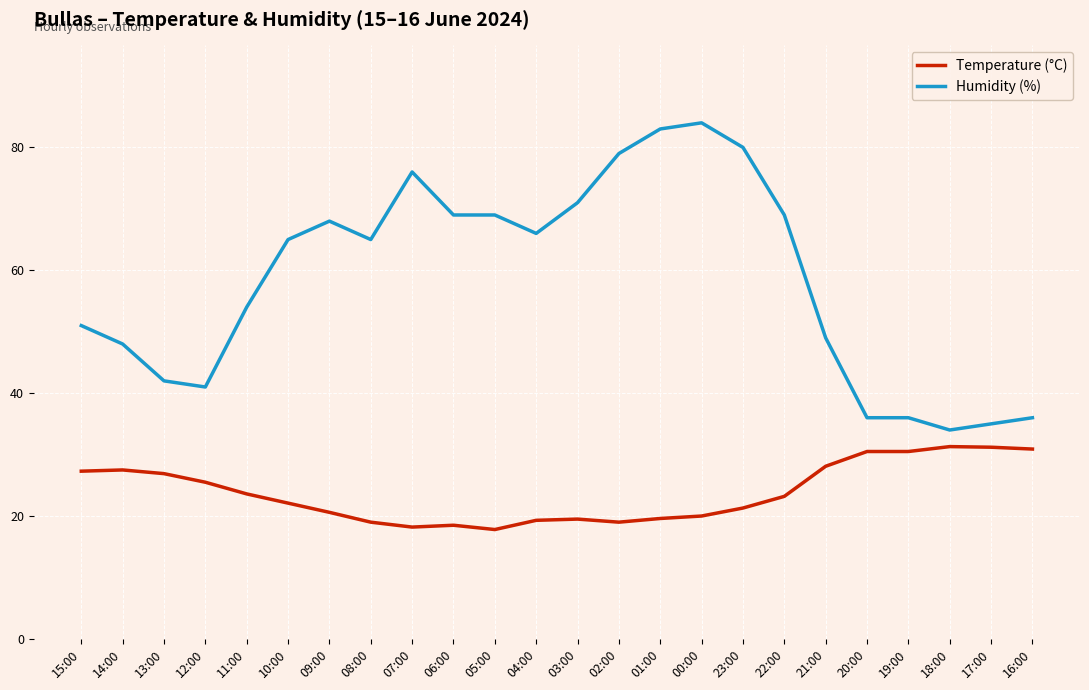

What position from the left is 08:00?

8